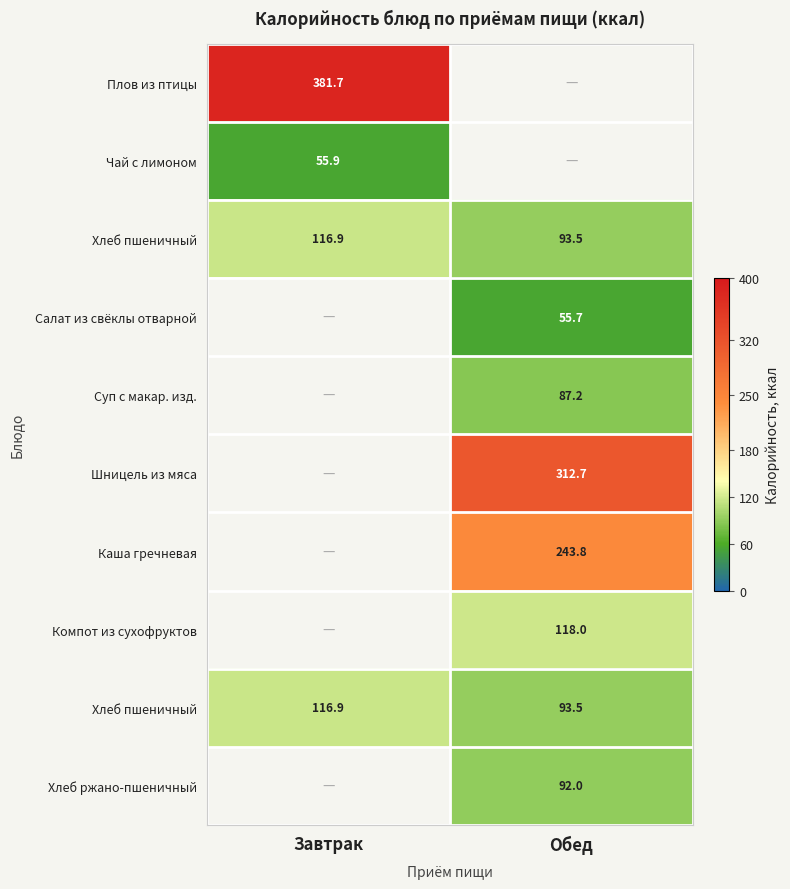

Between Обед and Завтрак, which is larger?

Завтрак